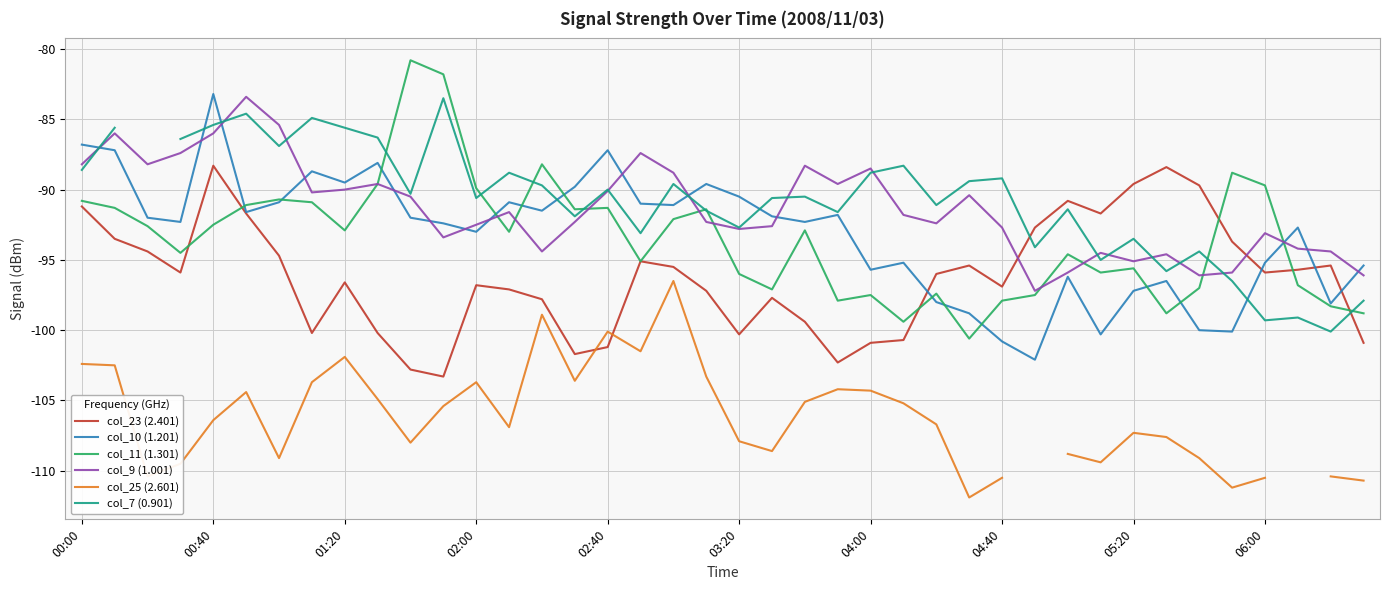

What is the sum of the col_23 (2.401) values at 17 and 33?

-183.5